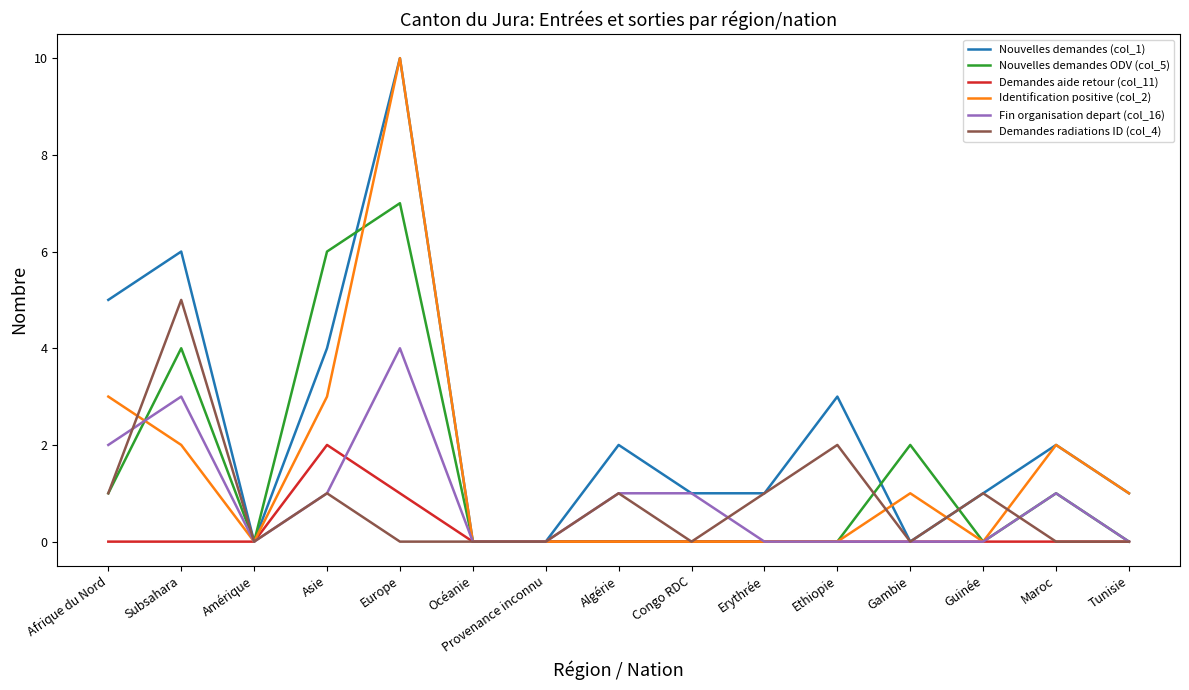

Which series has the largest total across all categories?

Nouvelles demandes (col_1)